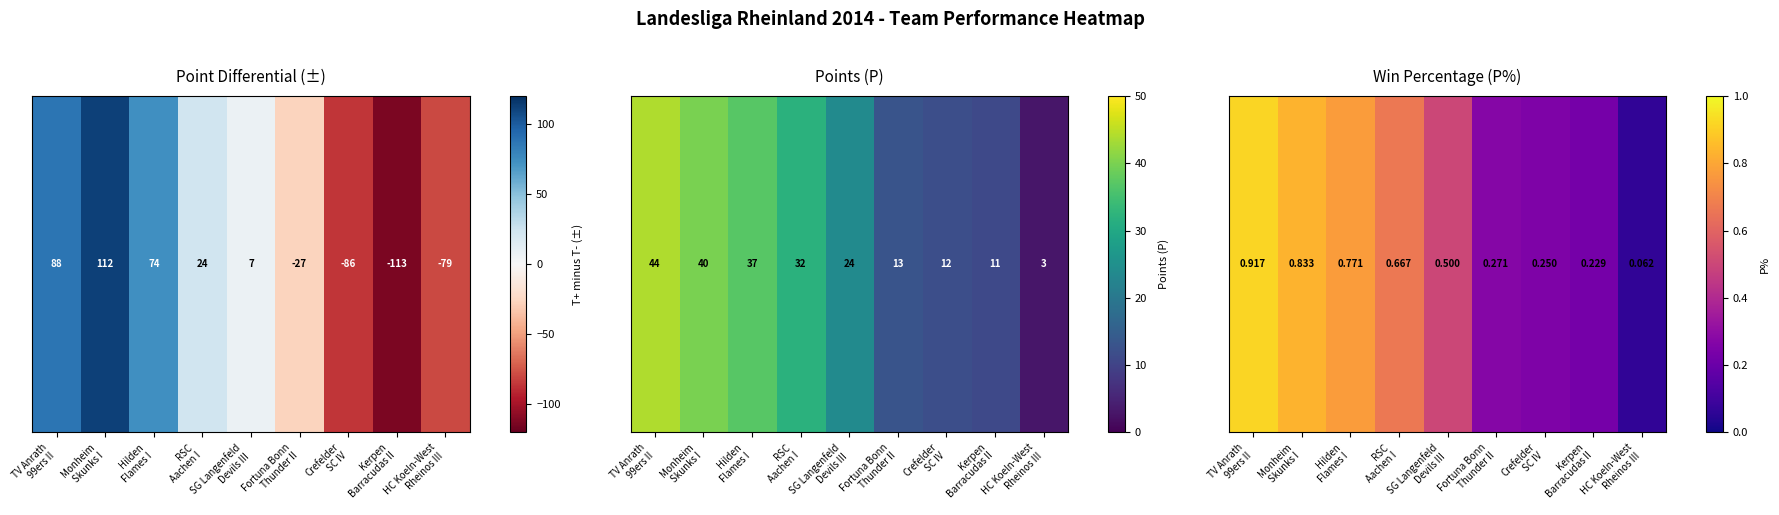

What is the difference between the maximum and minimum values?

0.9